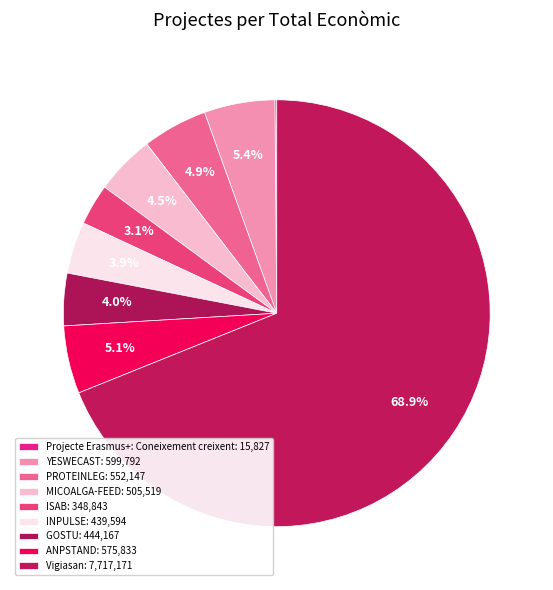

What is the largest slice in the pie chart?

Vigiasan